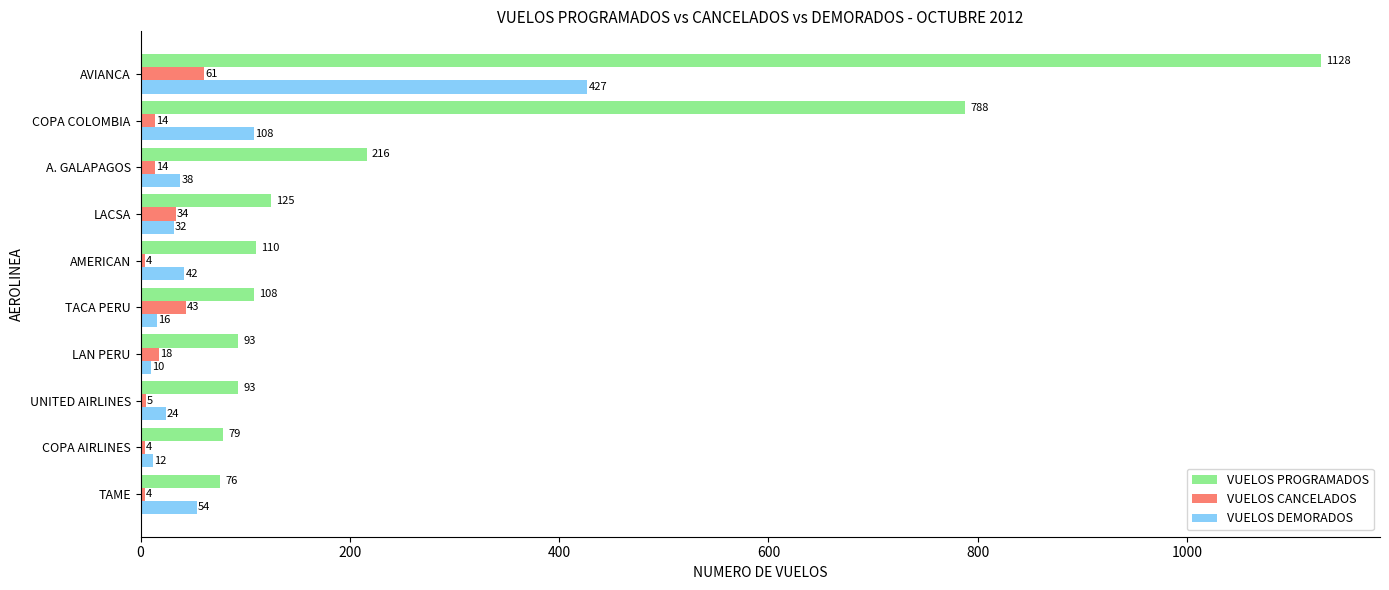

Which series has the largest range (max minus min)?

VUELOS PROGRAMADOS